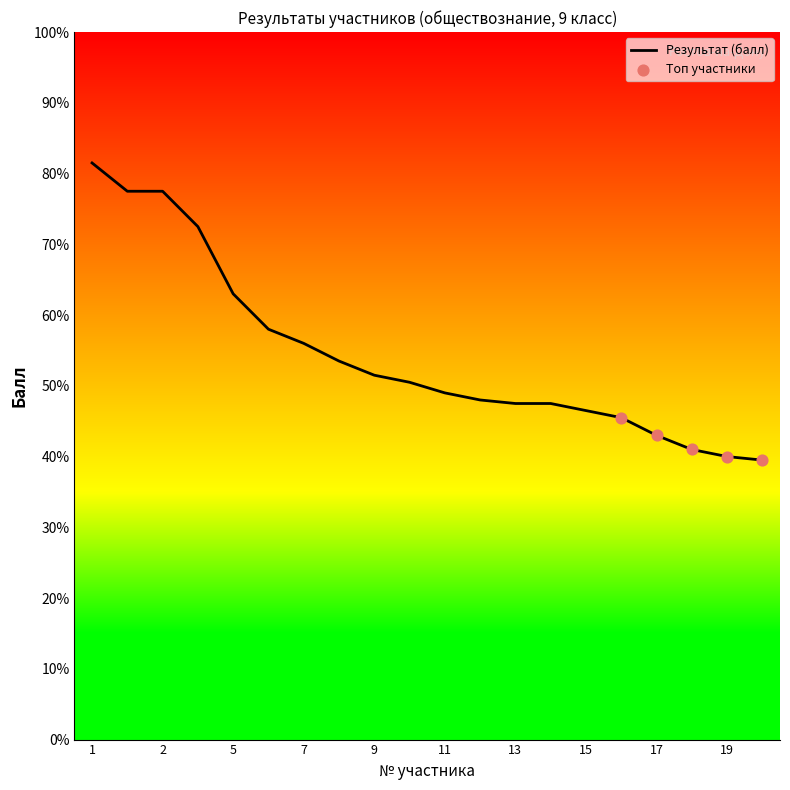

What is the greatest value displayed?

81.5